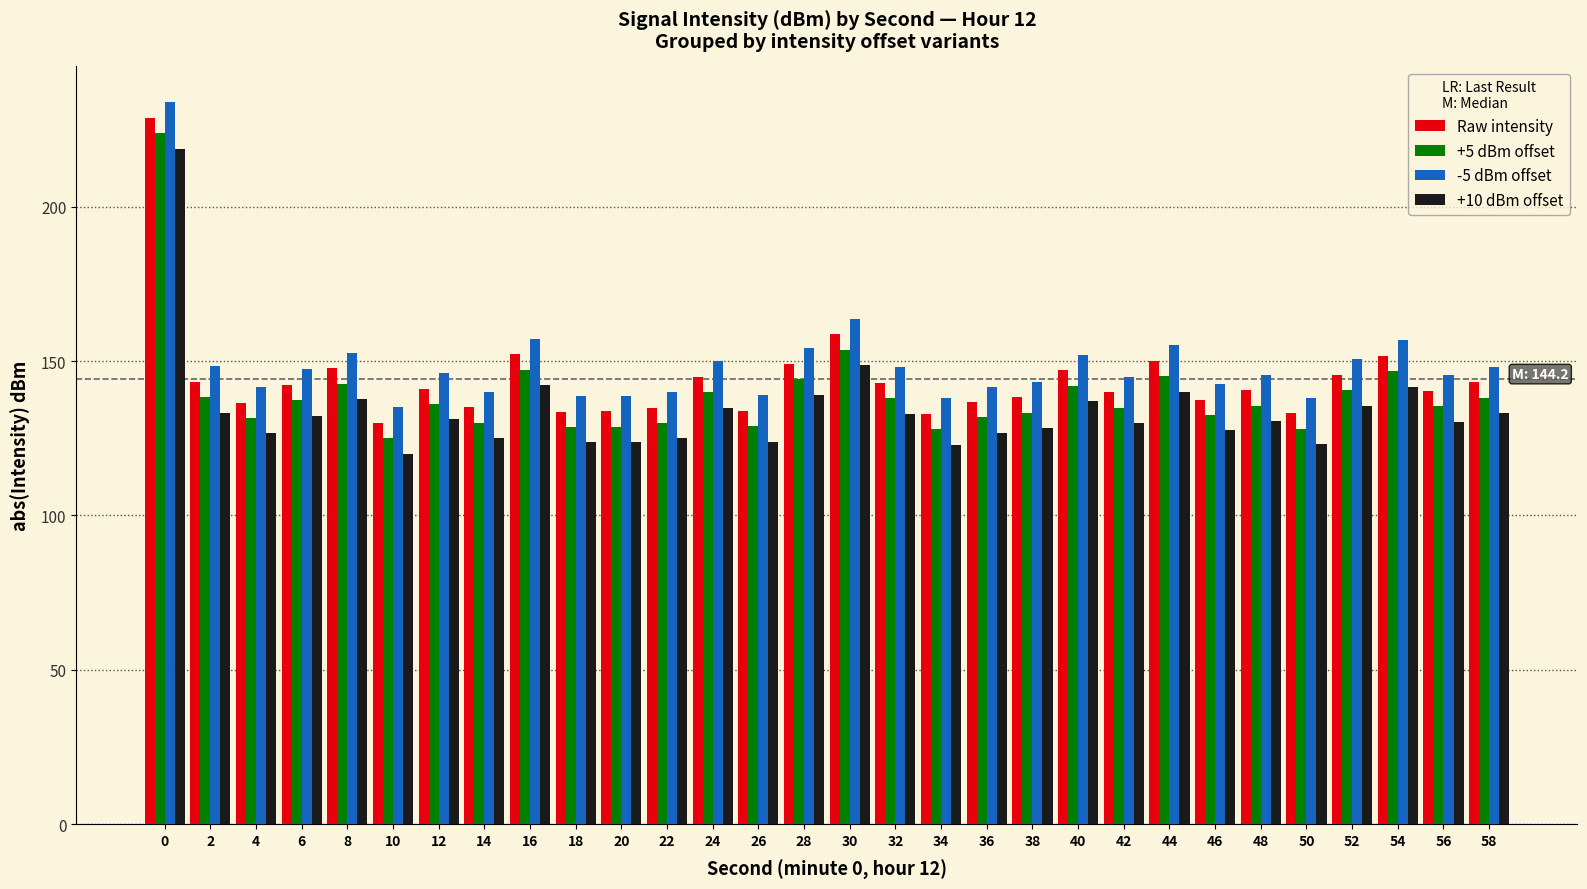

What is the value of the +5 dBm offset bar at the 23rd from the left?

145.1